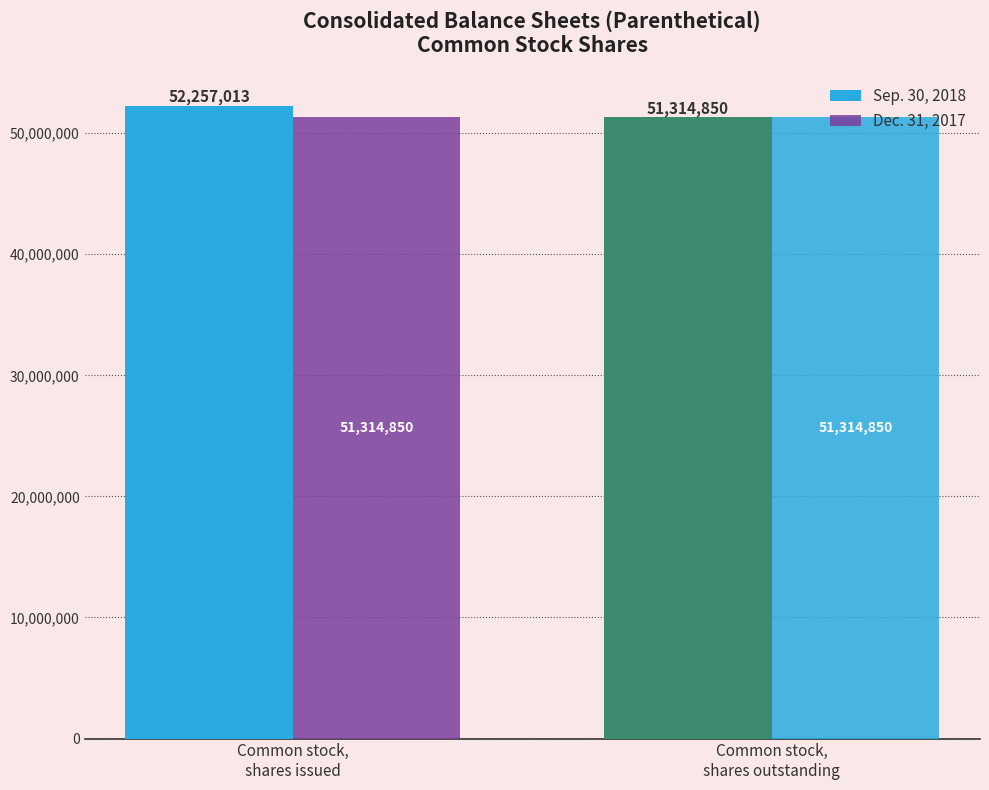

Are the bars horizontal?

No